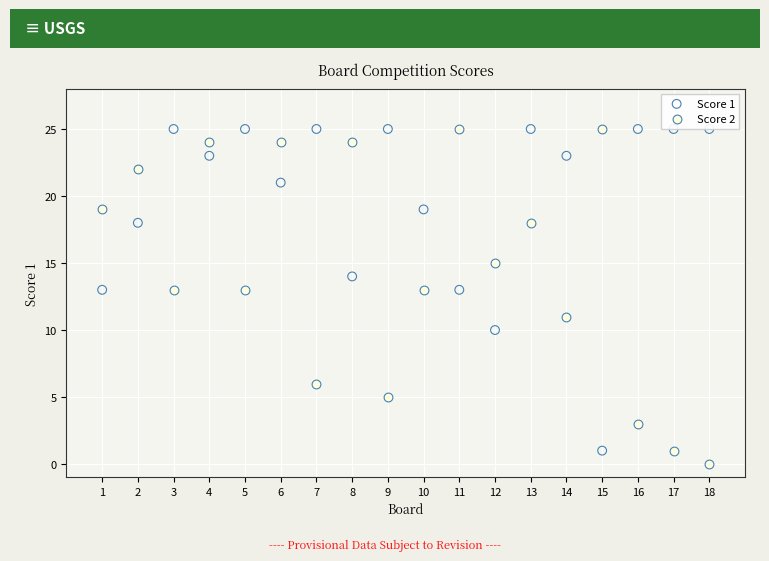

Across all data points, what is the range of Y values (max minus min)?

25